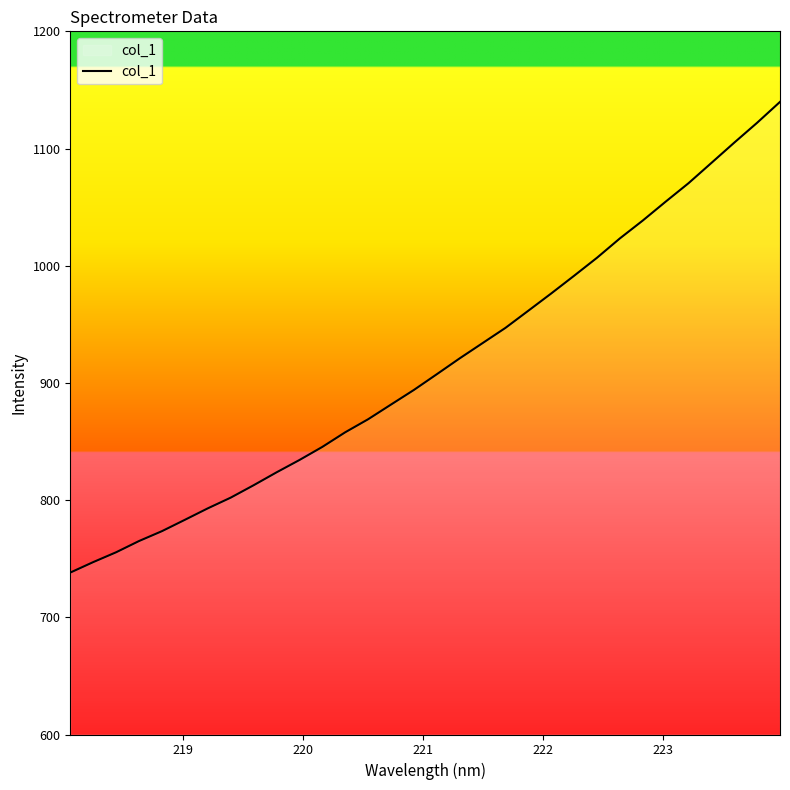

What is the smallest value displayed?

738.2